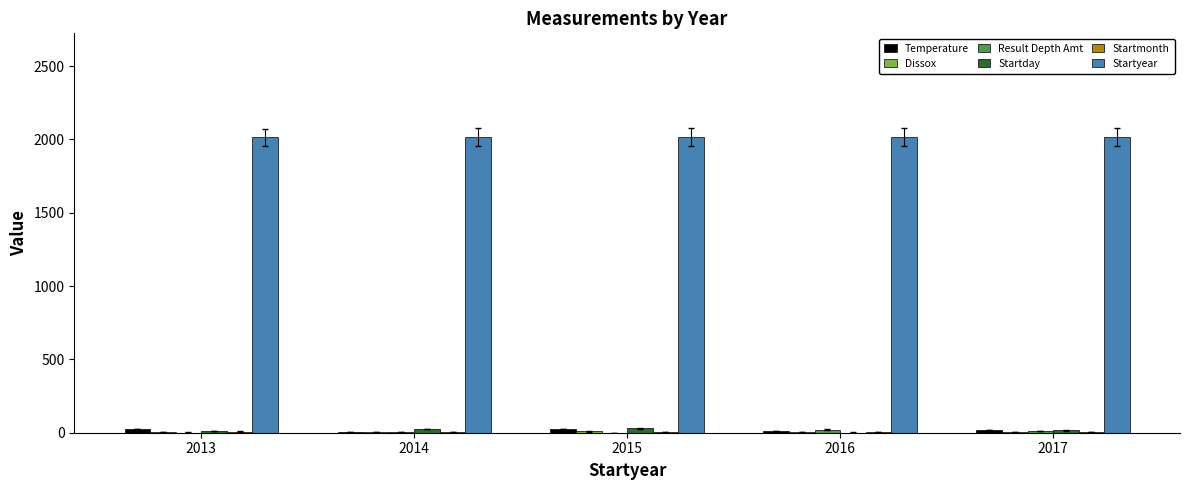

What is the sum of all Startyear values?

10075.0